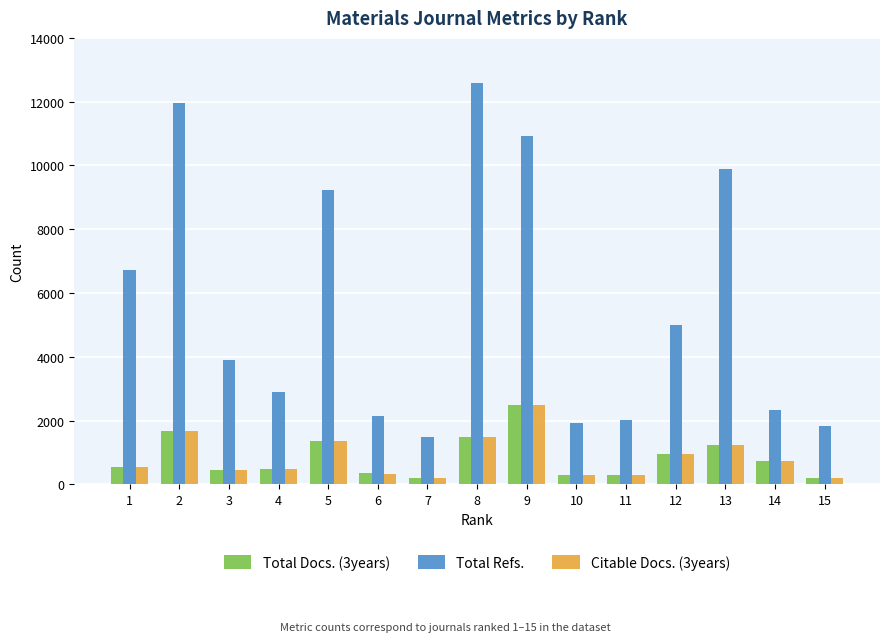

The value of Total Refs. at 12 is 4982. True or false?

True